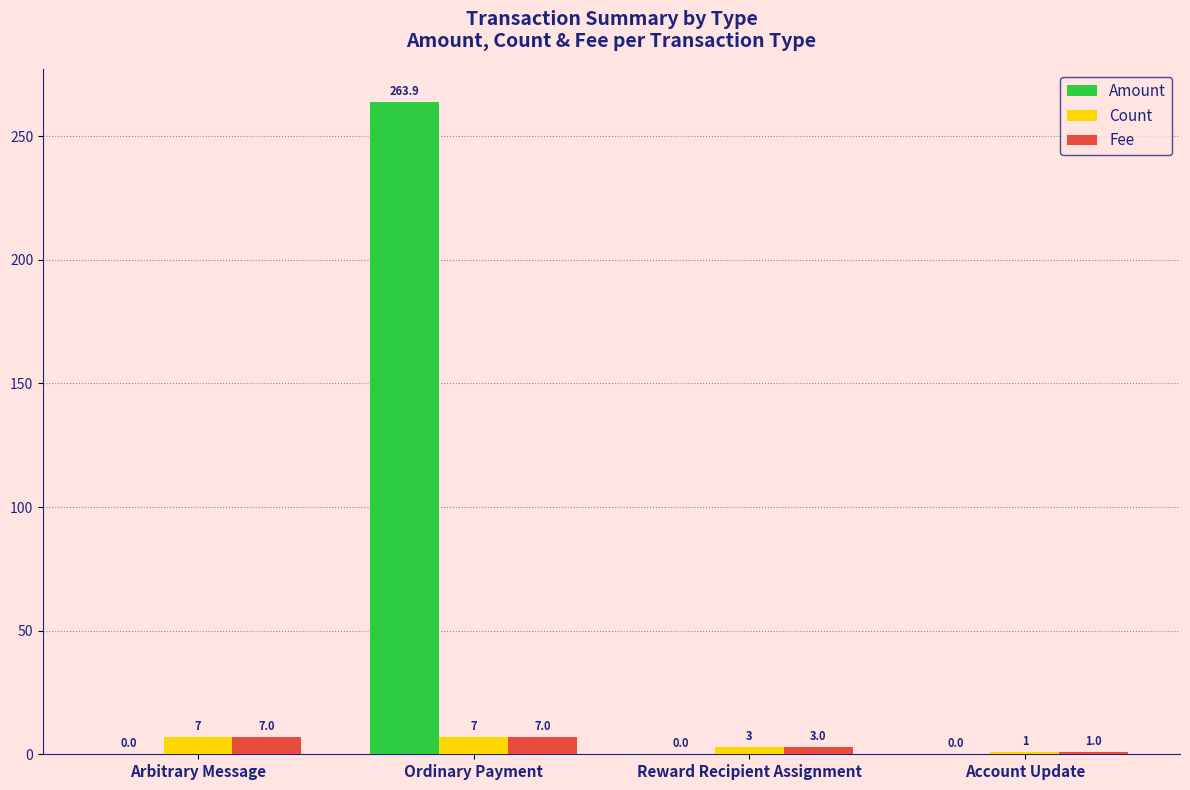

The Fee series shows 7.0 at Arbitrary Message. True or false?

True